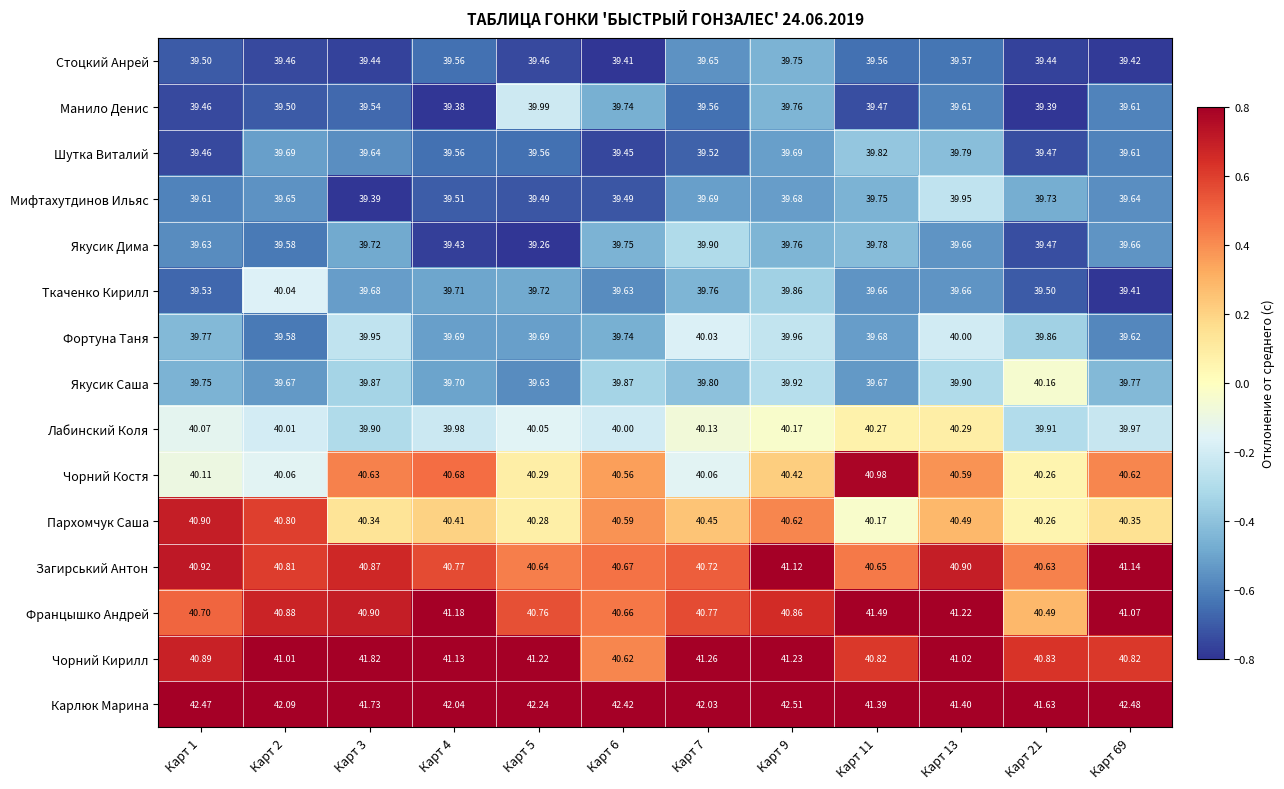

Which series has the largest total across all categories?

Карлюк Марина